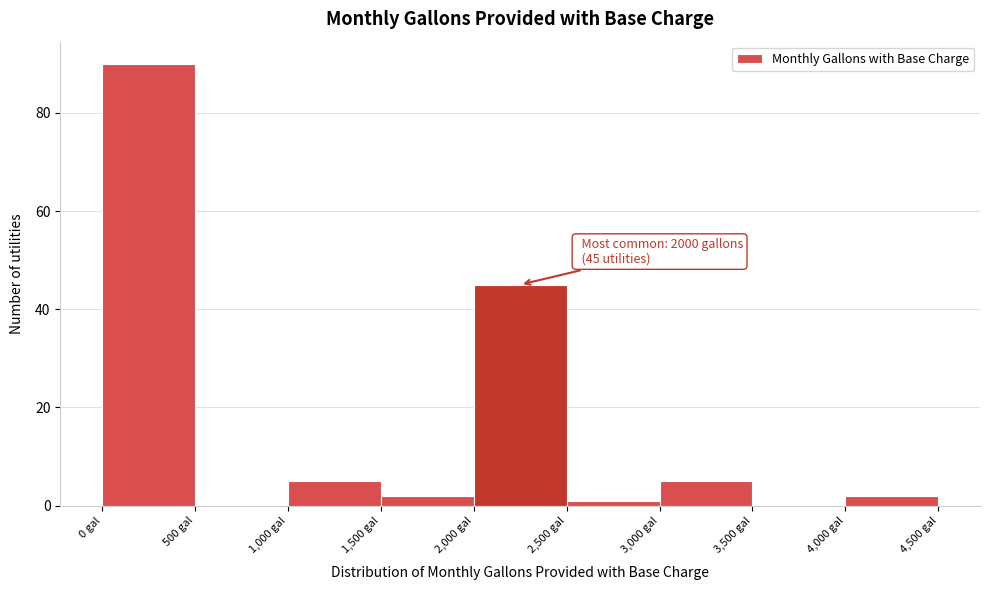

Which range on the x-axis has the tallest bar?

0 to 500